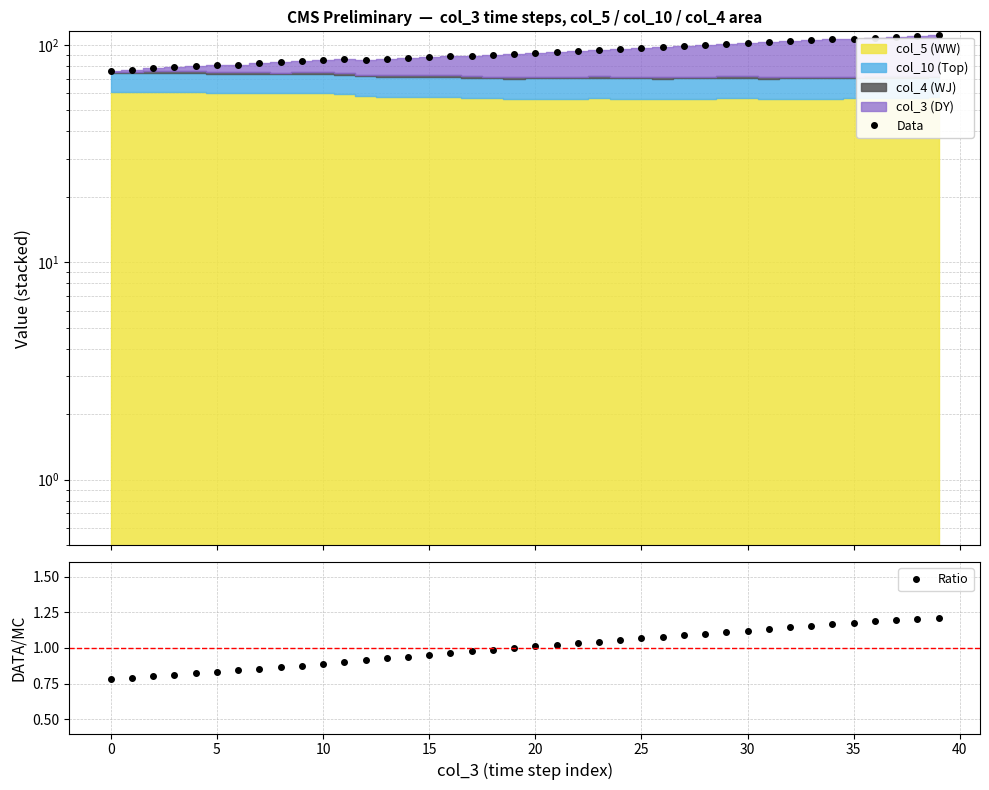

Reading left to right, list all the values displayed in this chart.

Data: 75.9	76.8	78.2	79.1	80.0	80.7	81.3	82.3	83.2	84.4	85.5	85.8	85.6	86.1	86.9	88.0	89.0	89.3	90.1	90.9	92.0	93.0	94.0	95.1	96.0	97.1	97.9	99.0	100.1	101.1	102.2	102.8	104.0	105.0	106.0	107.1	108.1	109.3	110.4	111.6
Ratio: 0.8	0.8	0.8	0.8	0.8	0.8	0.8	0.9	0.9	0.9	0.9	0.9	0.9	0.9	0.9	0.9	1.0	1.0	1.0	1.0	1.0	1.0	1.0	1.0	1.1	1.1	1.1	1.1	1.1	1.1	1.1	1.1	1.1	1.2	1.2	1.2	1.2	1.2	1.2	1.2